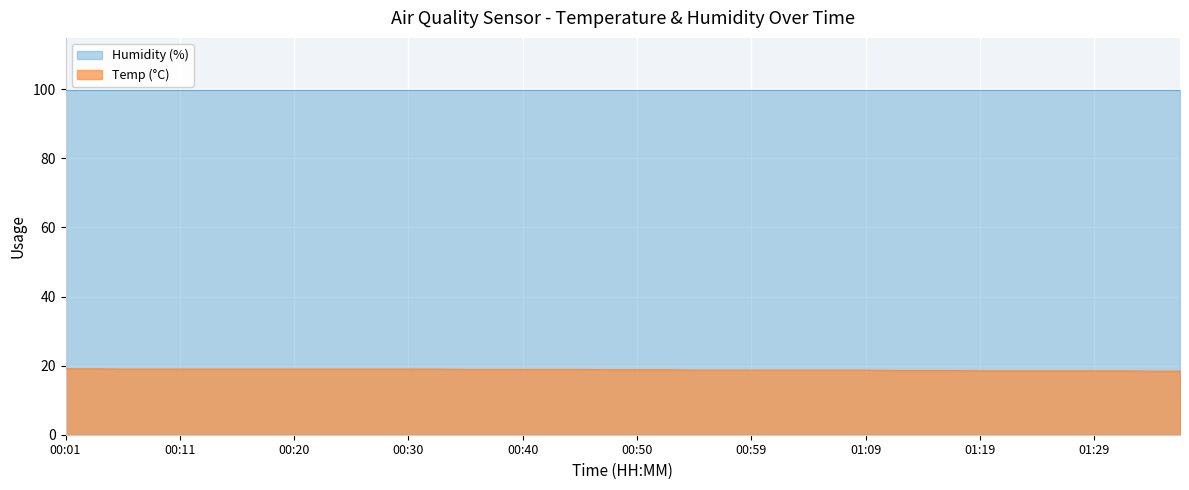

What is the sum of all values?

751.6